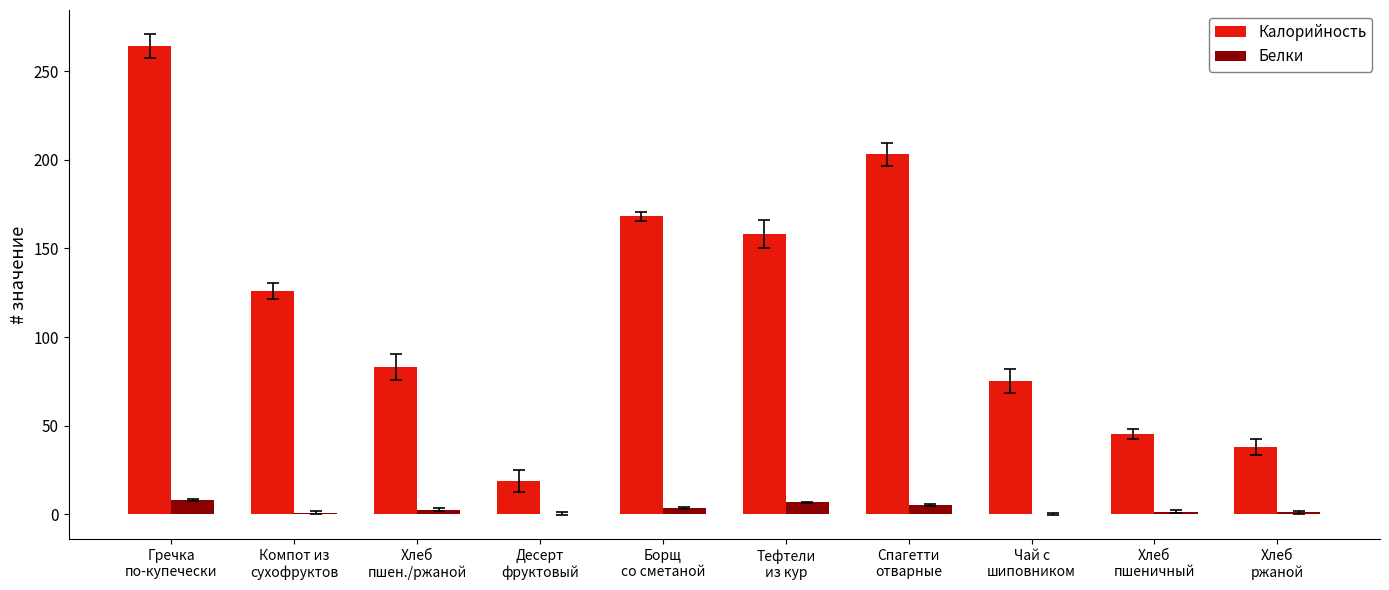

How many series are shown in this chart?

2